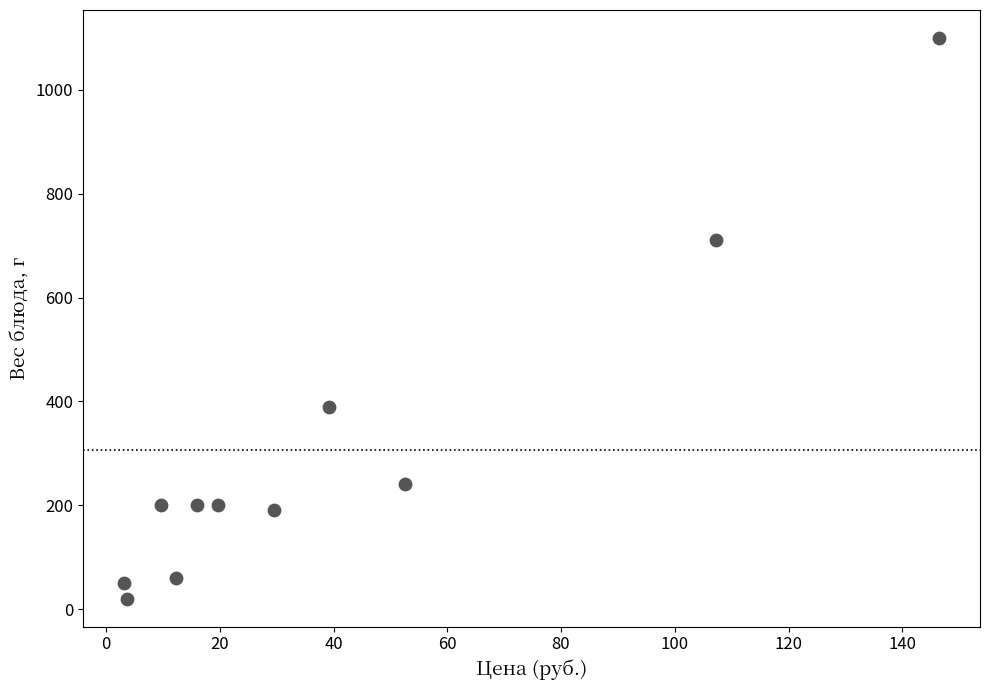

What Y value in the scatter plot is closest to 560?

710